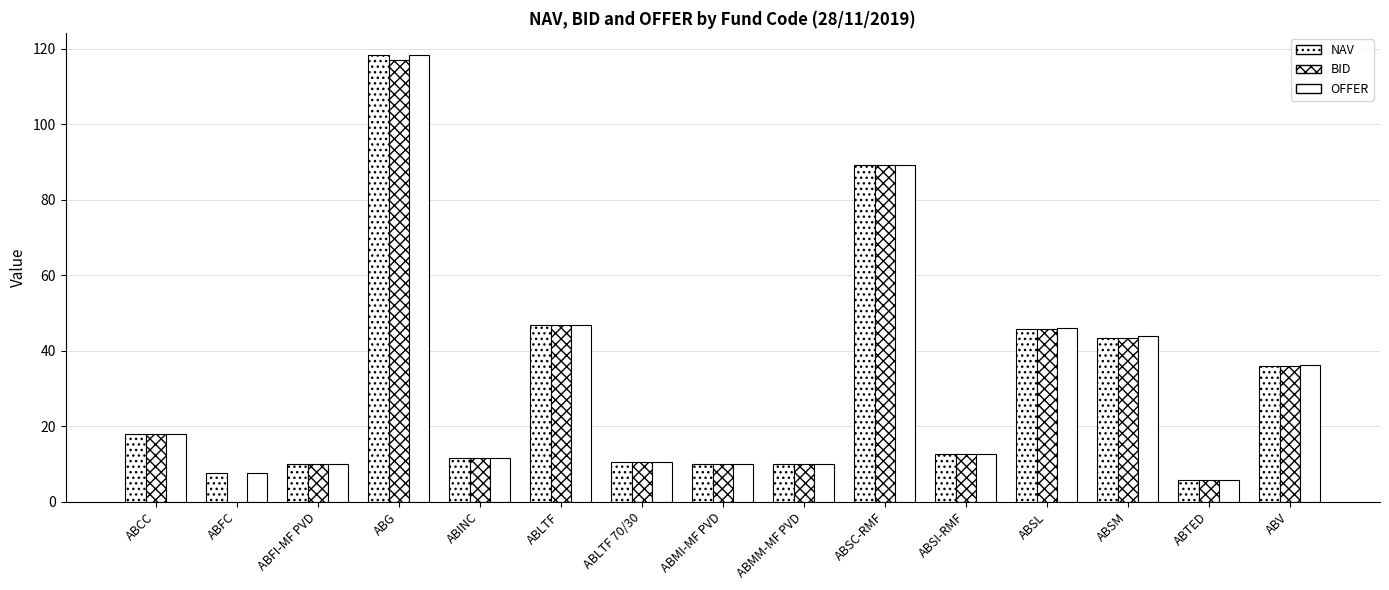

Rank the series by their maximum value, from highest to lowest.

OFFER, NAV, BID